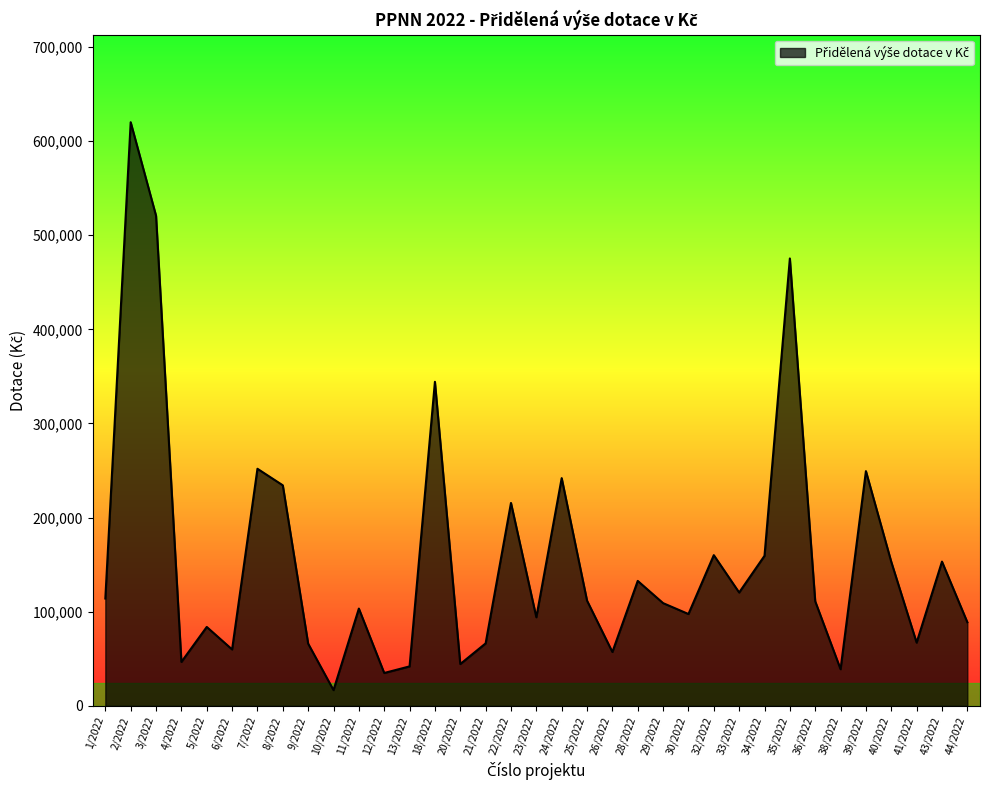

At which category does the data reach its first local valley?

4/2022